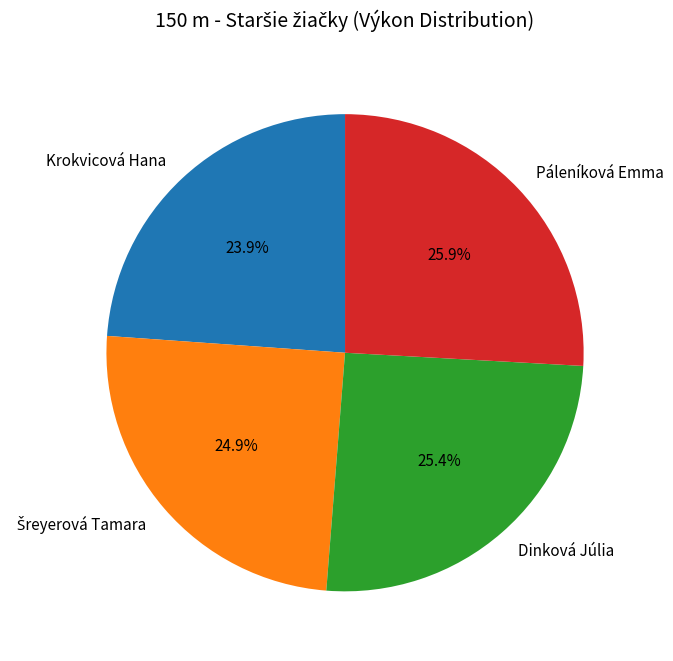

Between Dinková Júlia and Páleníková Emma, which is larger?

Páleníková Emma